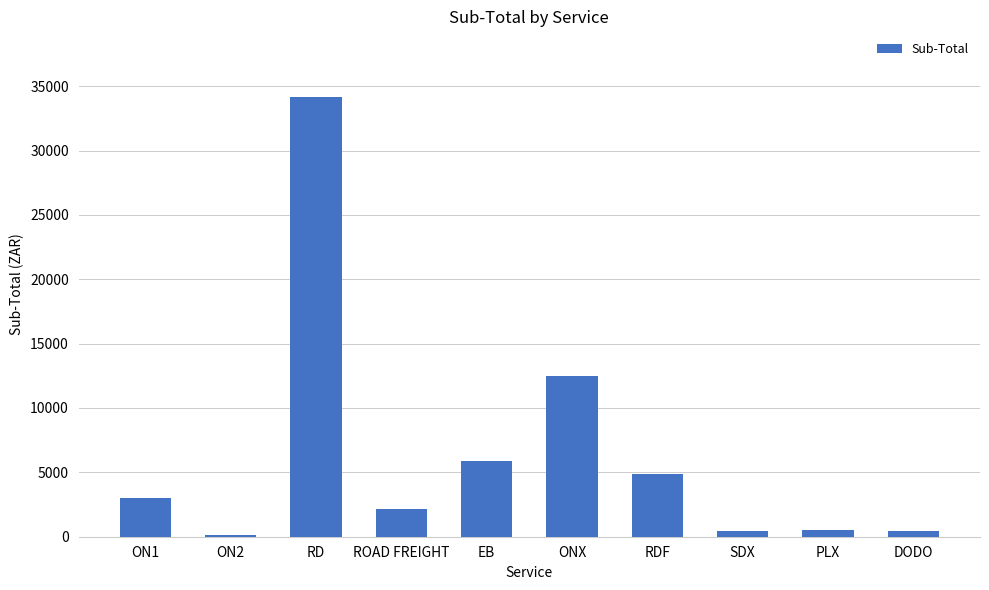

What is the label of the 3rd bar from the right?

SDX